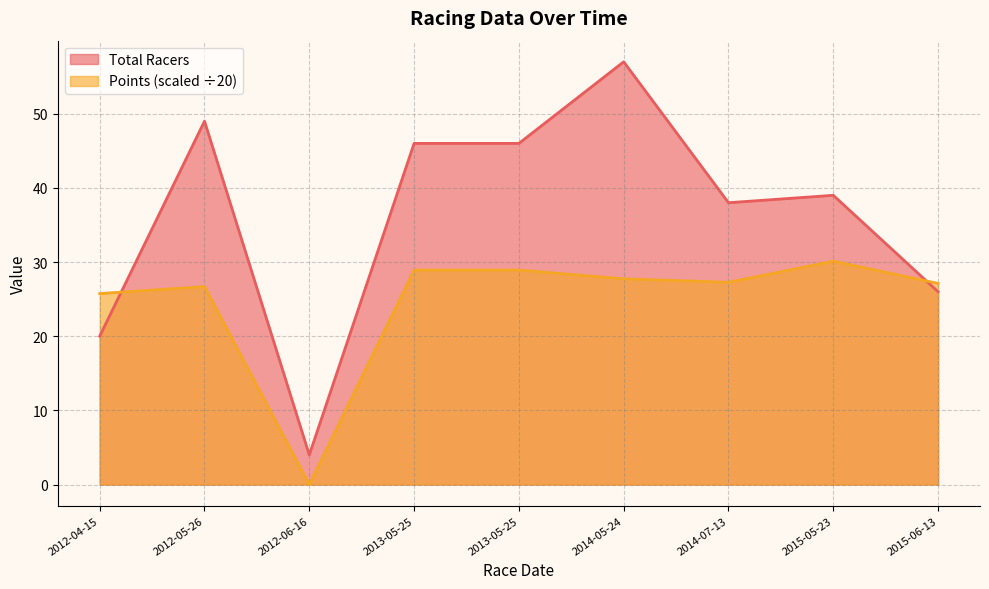

Reading left to right, transcribe all the data shown in this chart.

Total Racers: 2012-04-15=20.0	2012-05-26=49.0	2012-06-16=4.0	2013-05-25=46.0	2013-05-25=46.0	2014-05-24=57.0	2014-07-13=38.0	2015-05-23=39.0	2015-06-13=26.0
Points: 2012-04-15=25.8	2012-05-26=26.7	2012-06-16=0.0	2013-05-25=28.9	2013-05-25=28.9	2014-05-24=27.7	2014-07-13=27.3	2015-05-23=30.1	2015-06-13=27.1